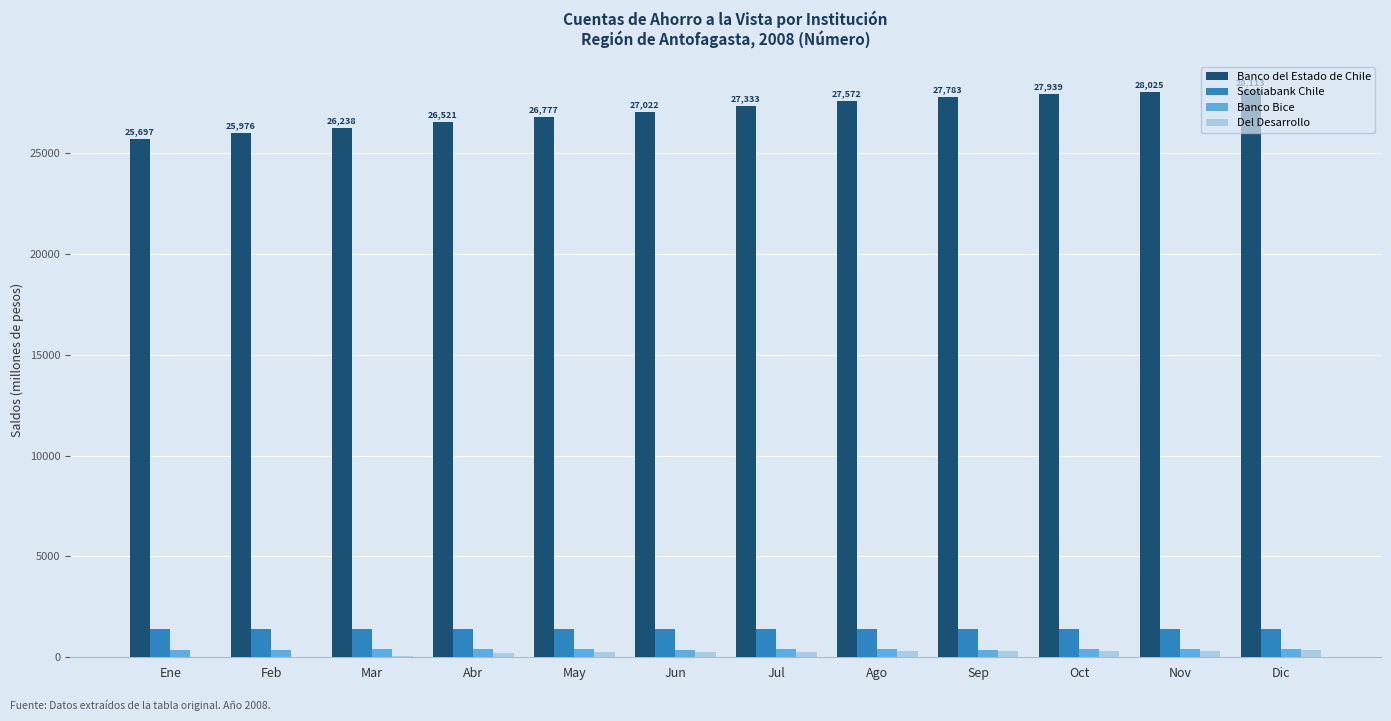

What is the average value of the Scotiabank Chile series?

1417